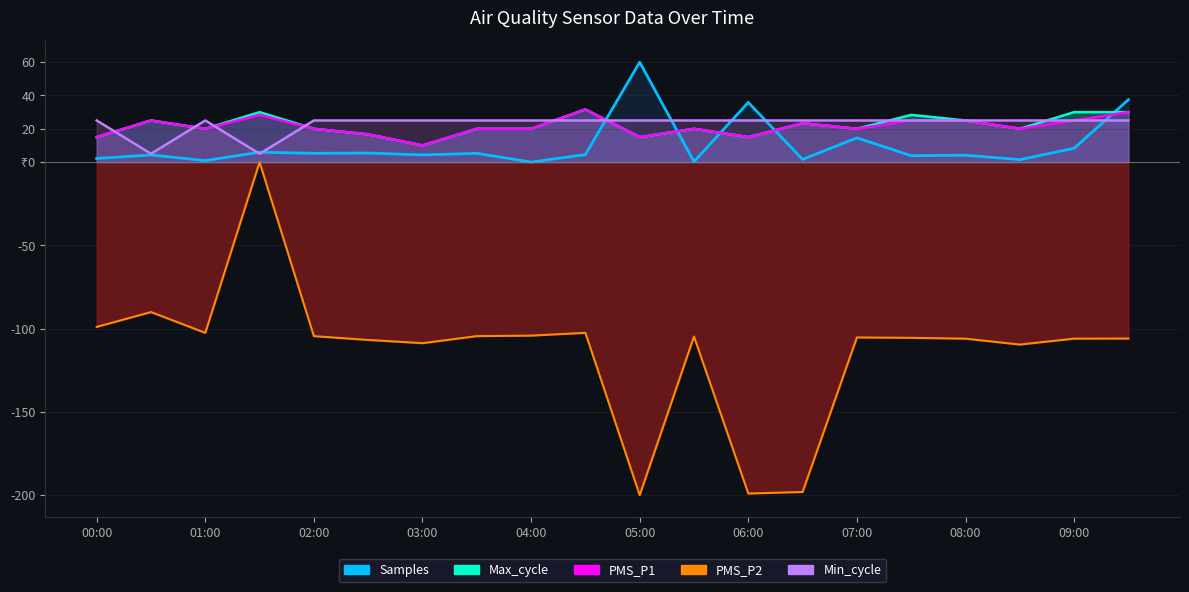

In PMS_P2, how many points are lower than both neighbors (excluding endpoints)?

6